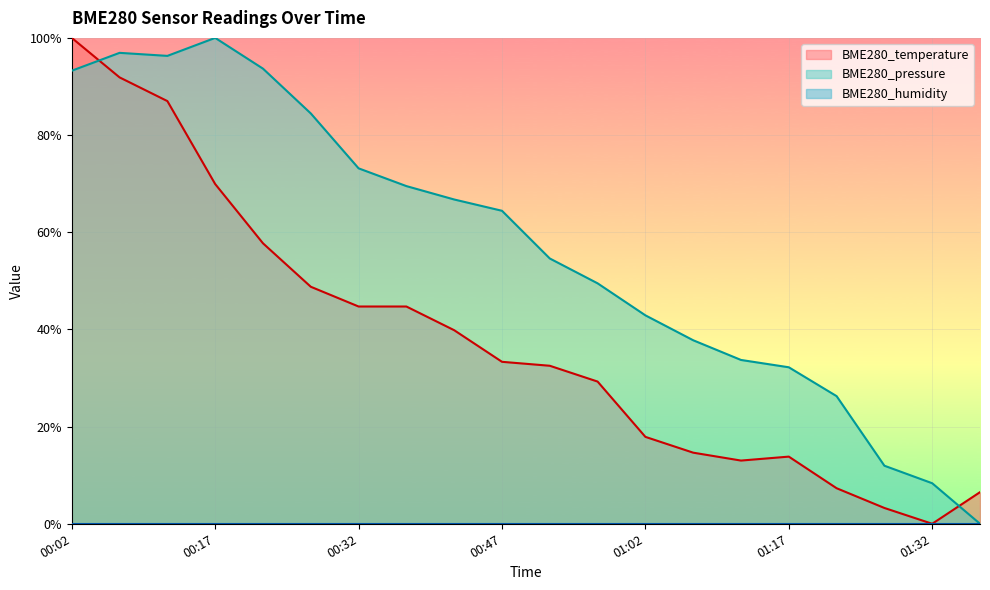

At how many categories does at least one series exceed 0?

20